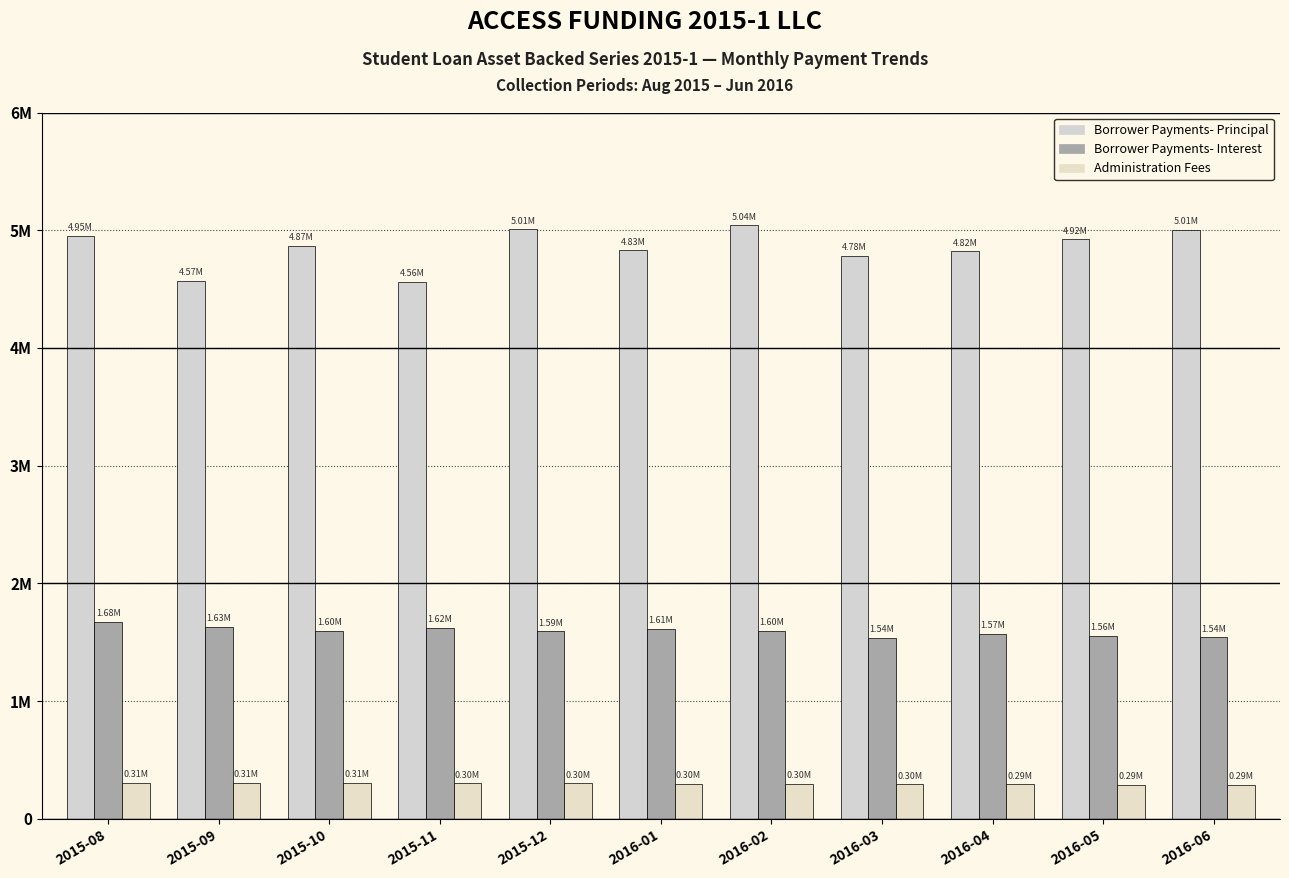

What position from the left is 2016-03?

8